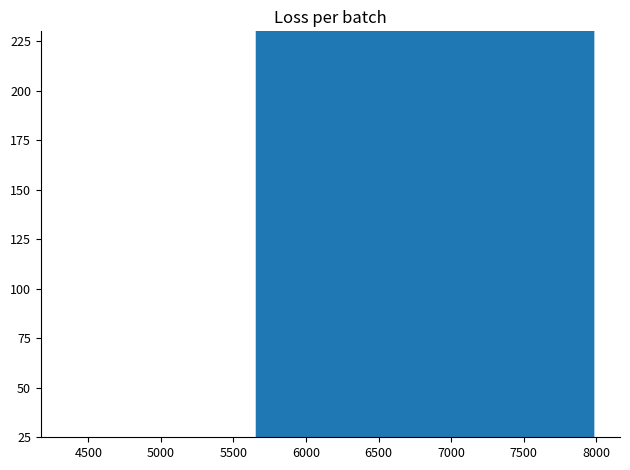

Which label corresponds to the largest value in the chart?

7982